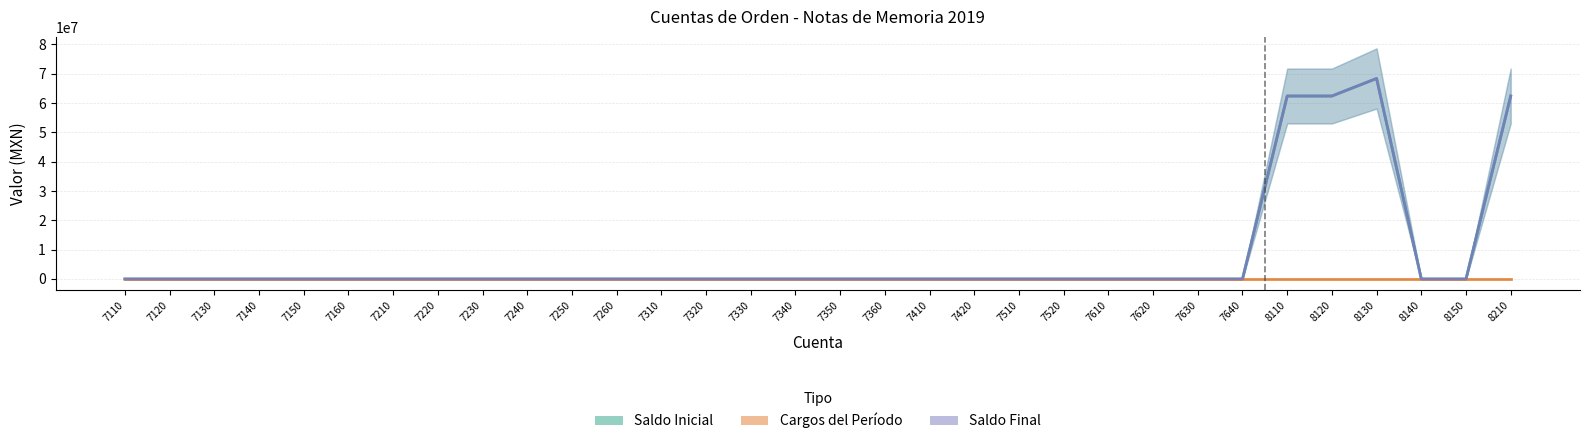

How many categories are shown in the chart?

32